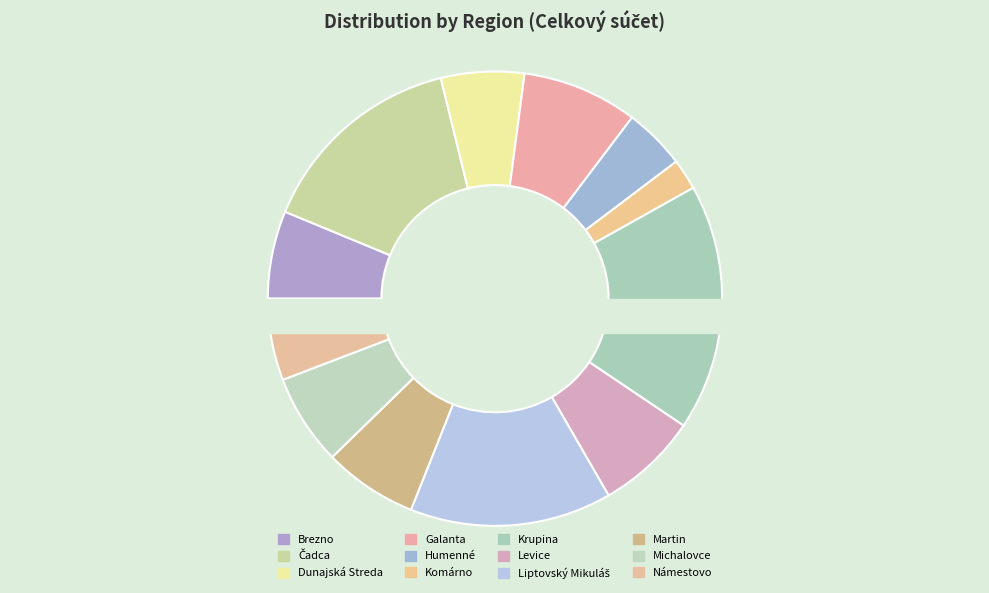

Is it true that Komárno is 2% of the pie?

True